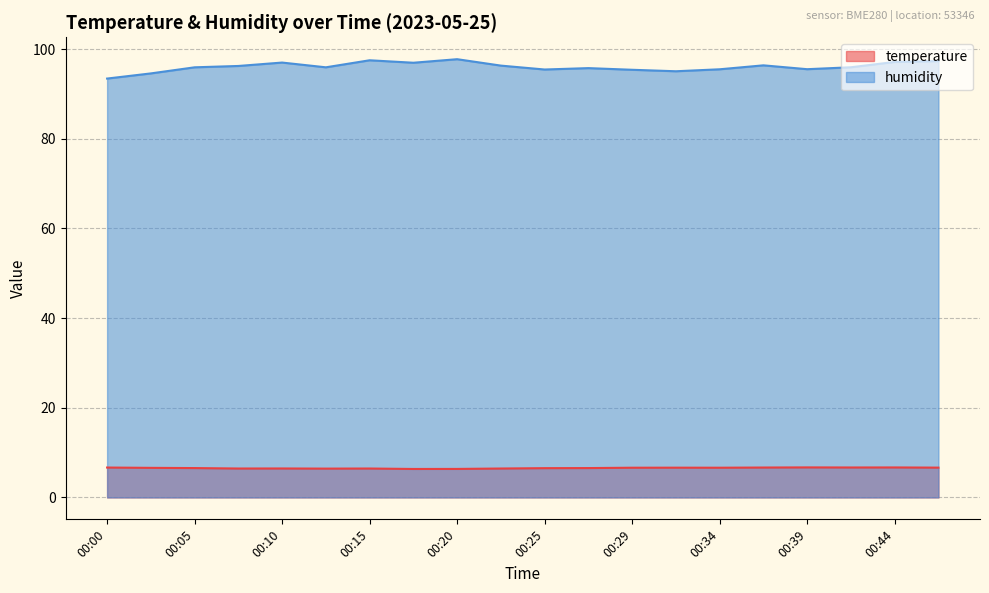

List the labels in order of temperature value, largest first.

00:39, 00:44, 00:42, 00:00, 00:37, 00:47, 00:32, 00:29, 00:34, 00:02, 00:05, 00:27, 00:25, 00:10, 00:07, 00:15, 00:22, 00:12, 00:20, 00:17